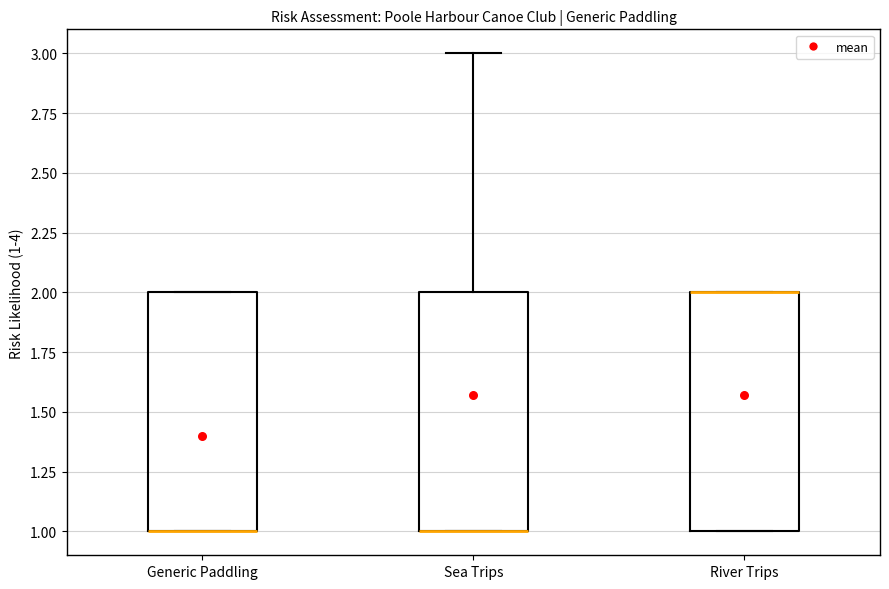

Reading left to right, read every box against the y-axis: the position of its median line, the range the box covers, and the ends of its whiskers. The values are not printed on the chart, so give them approximately, as read against the axis.

Generic Paddling: median 1 (drawn on the box's lower edge), box 1 to 2, whiskers 1 to 2
Sea Trips: median 1 (drawn on the box's lower edge), box 1 to 2, whiskers 1 to 3
River Trips: median 2 (drawn on the box's upper edge), box 1 to 2, whiskers 1 to 2